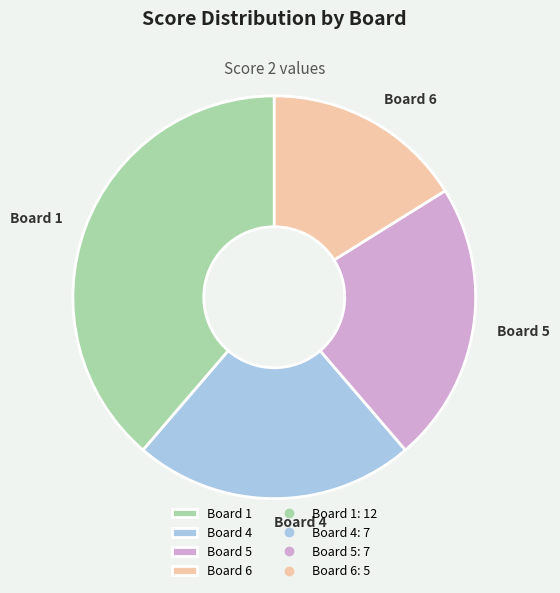

Which slice is the smallest?

Board 6